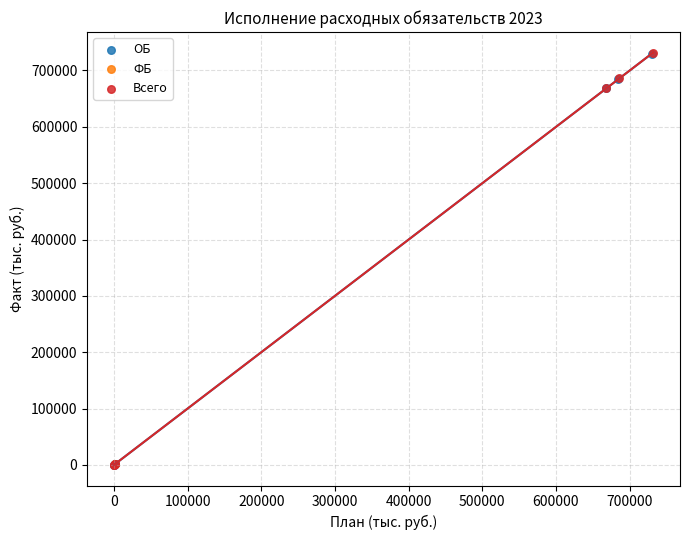

What are all the series names shown in the legend?

ОБ, ФБ, Всего